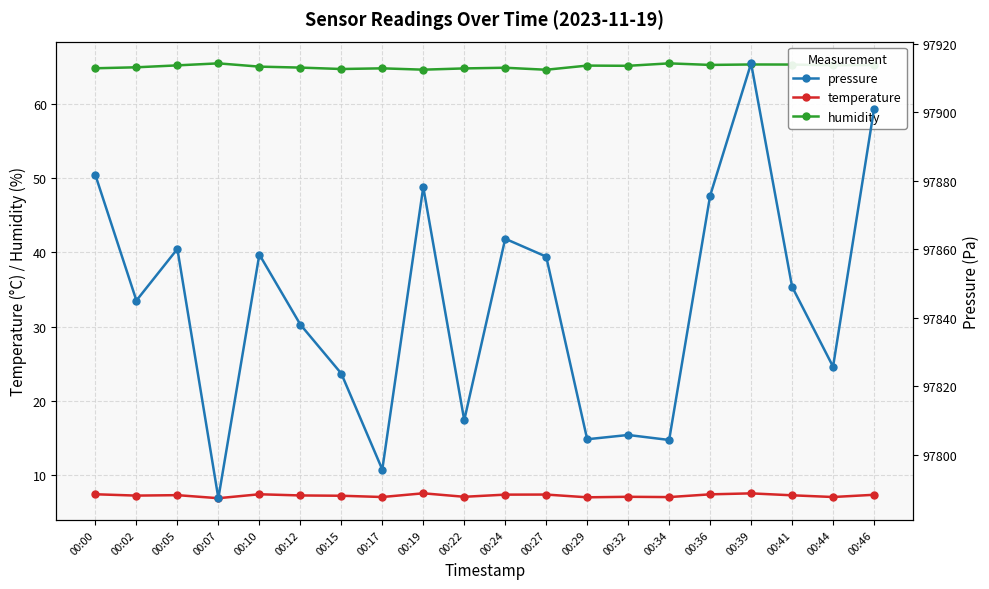

Which series changed the most between 00:07 and 00:32?

pressure